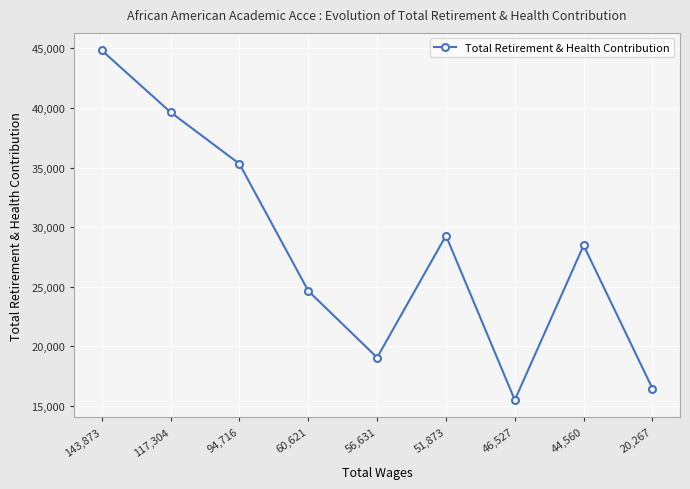

The chart shows a value of 19069 at 56,631. True or false?

True